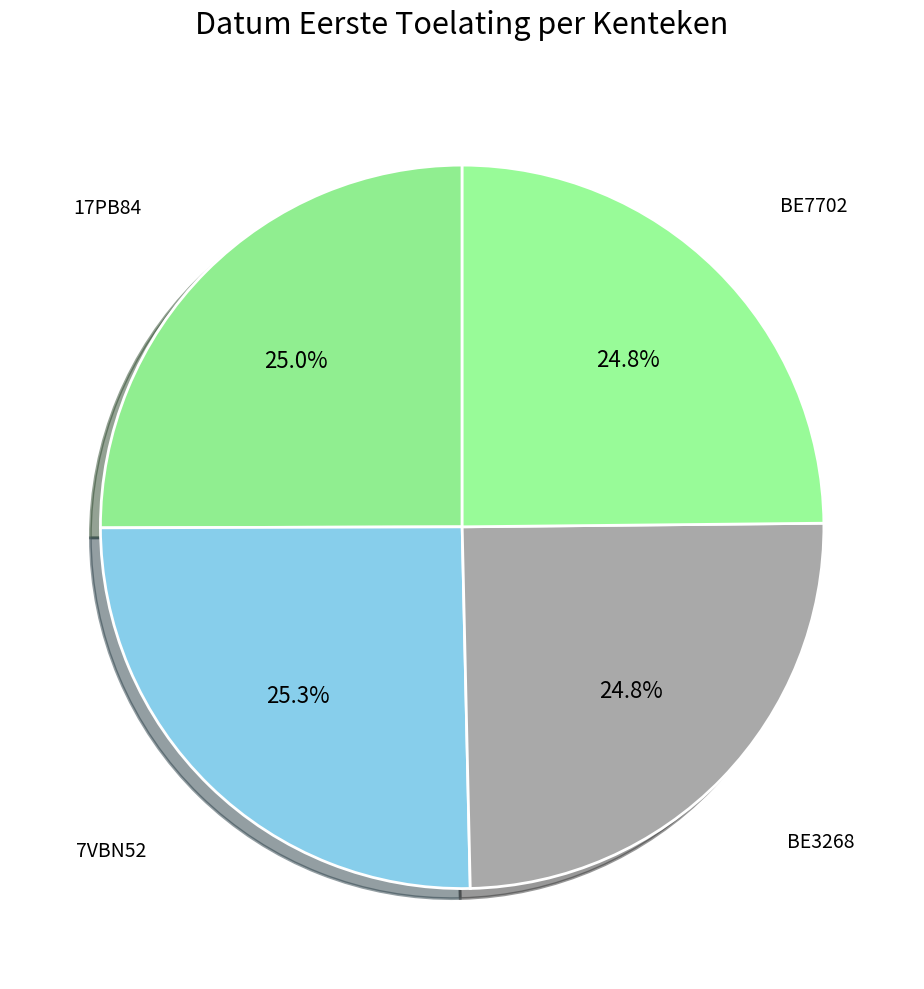

Count the number of slices in the pie.

4